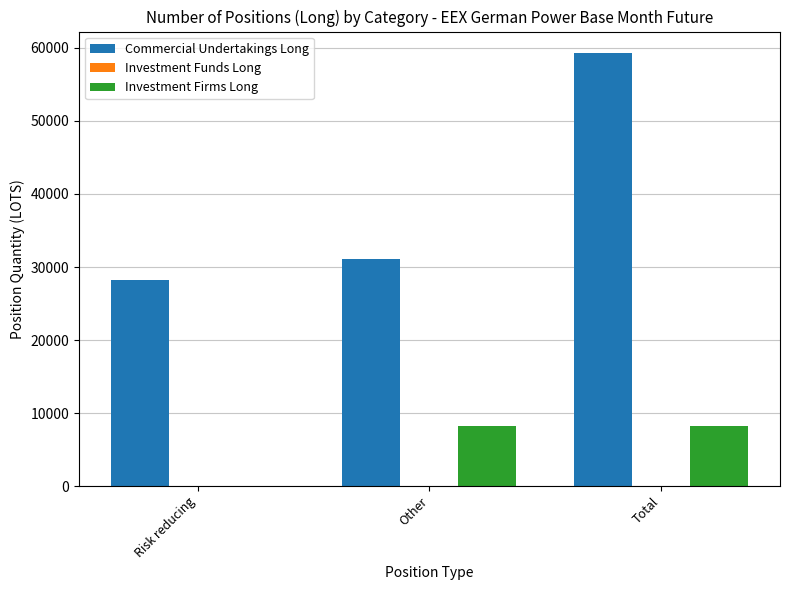

What is the highest value of the Investment Firms Long series?

8206.5